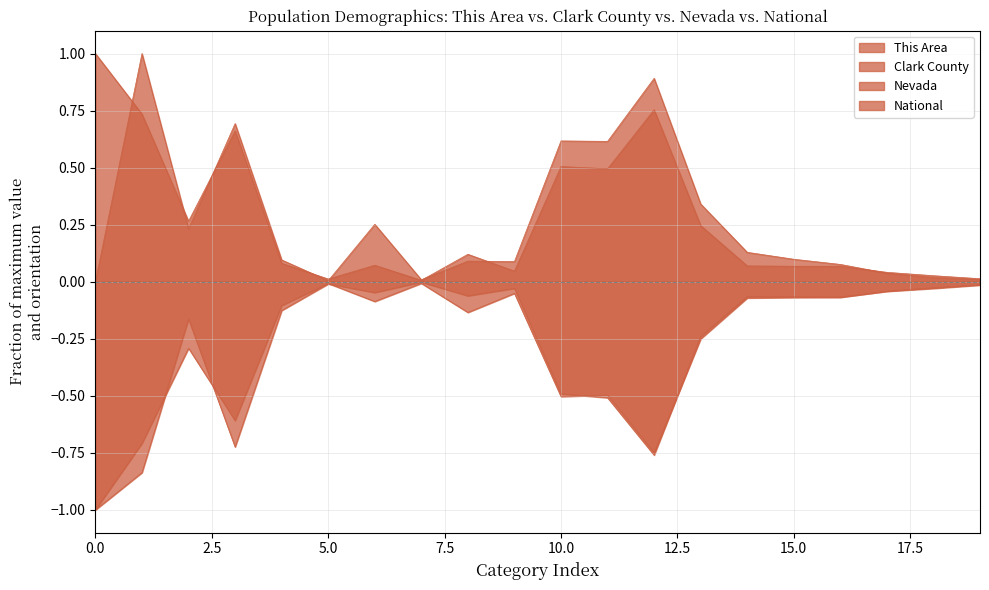

At which category does This Area reach its first local peak?

Not Hispanic/Latino